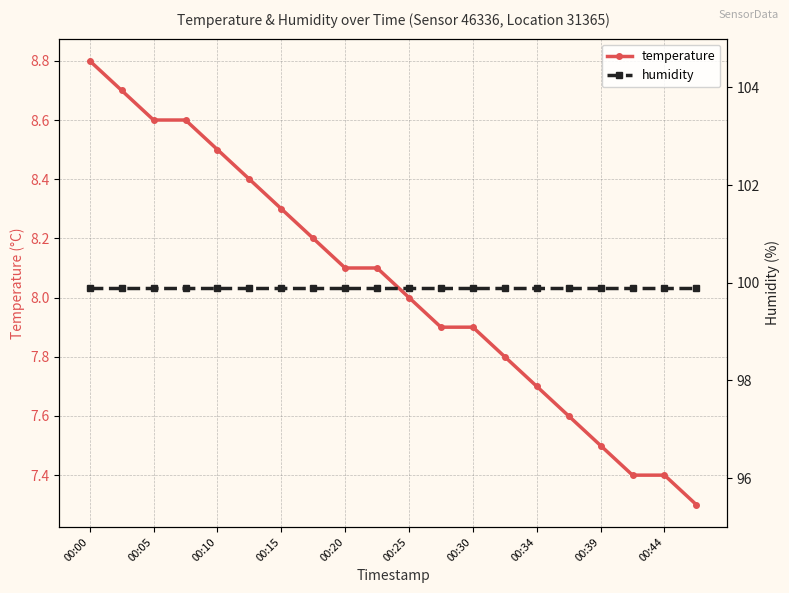

Reading right to left, transcribe all the data shown in this chart.

temperature: 7.3	7.4	7.4	7.5	7.6	7.7	7.8	7.9	7.9	8.0	8.1	8.1	8.2	8.3	8.4	8.5	8.6	8.6	8.7	8.8
humidity: 99.9	99.9	99.9	99.9	99.9	99.9	99.9	99.9	99.9	99.9	99.9	99.9	99.9	99.9	99.9	99.9	99.9	99.9	99.9	99.9